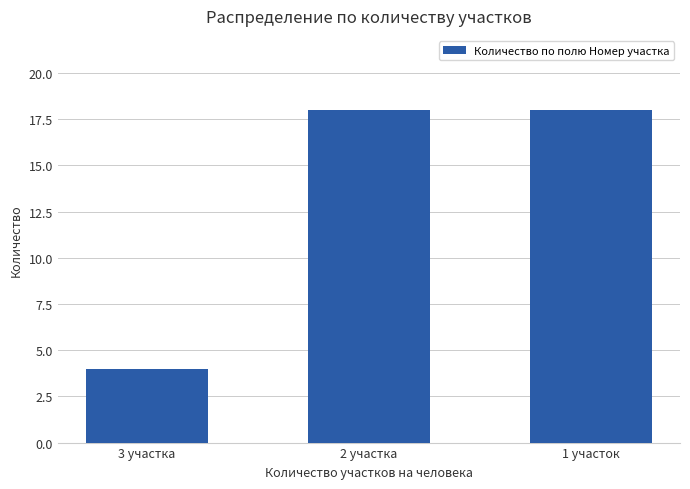

What is the sum of the values at 1 участок and 2 участка?

36